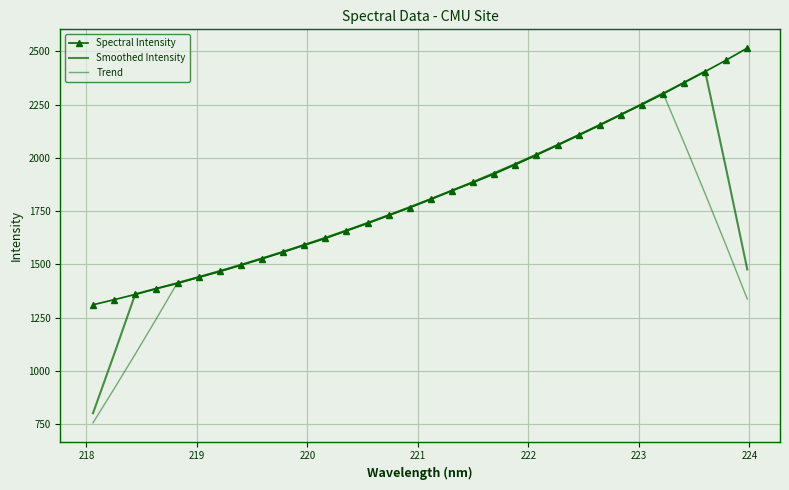

Which series has the largest range (max minus min)?

Smoothed Intensity